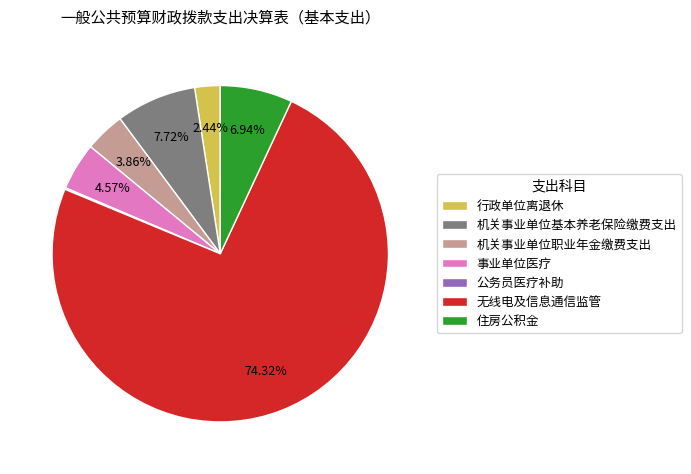

Which slice is the largest?

无线电及信息通信监管